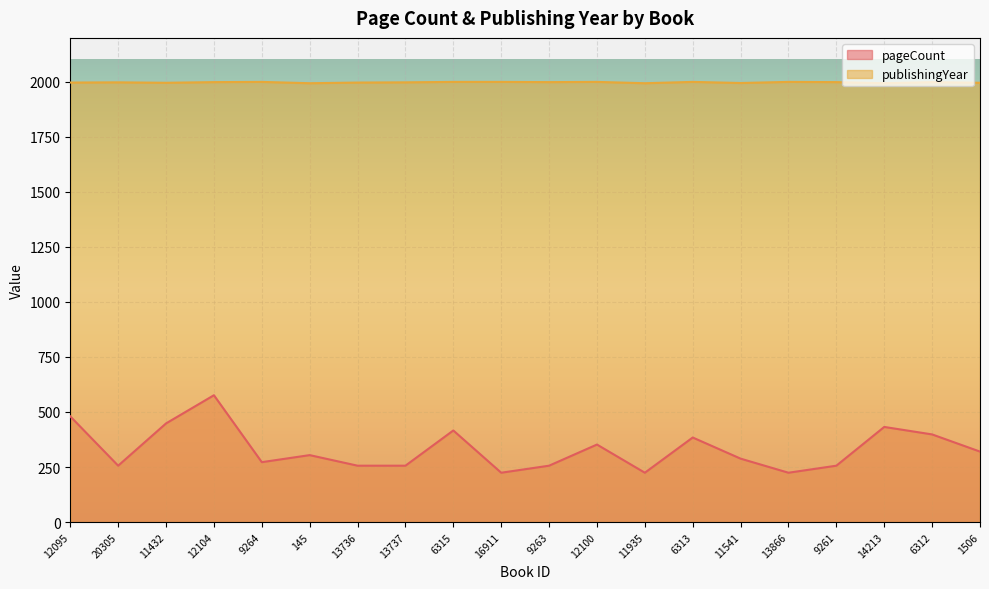

List the series in order of their overall mean, highest first.

publishingYear, pageCount